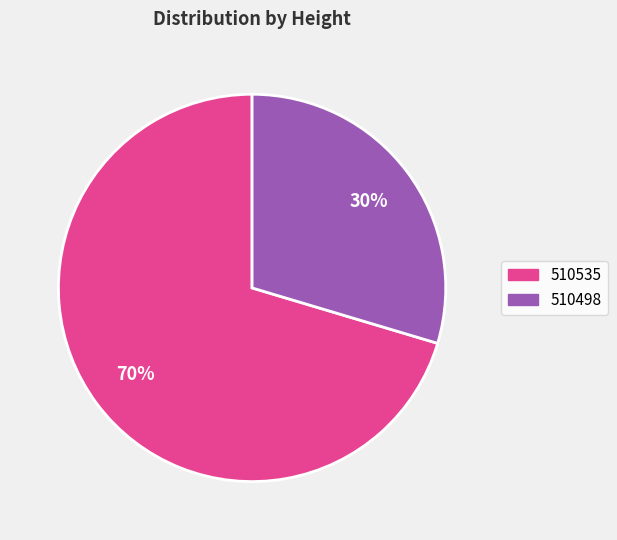

True or false: 510498 accounts for 30% of the total.

True